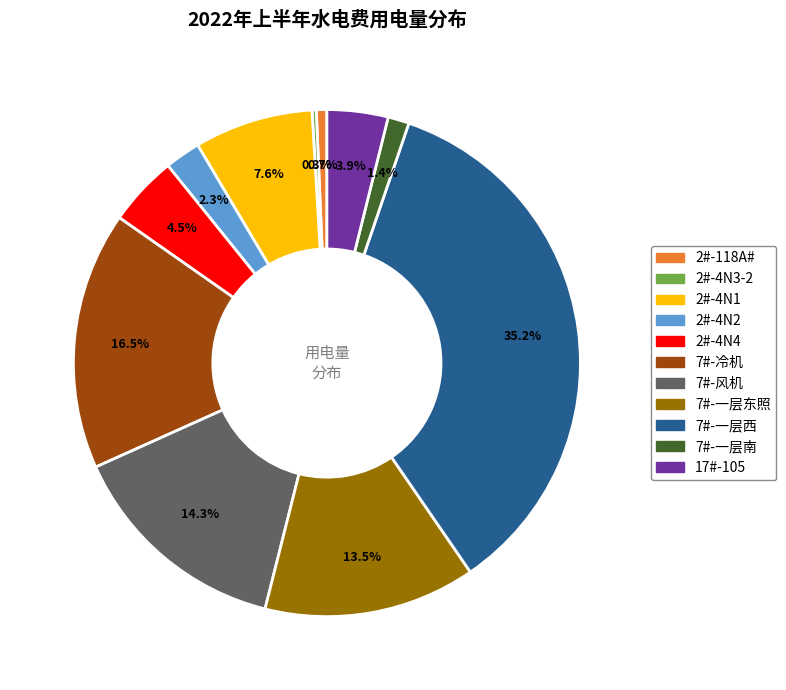

Is there a majority slice in this chart?

No